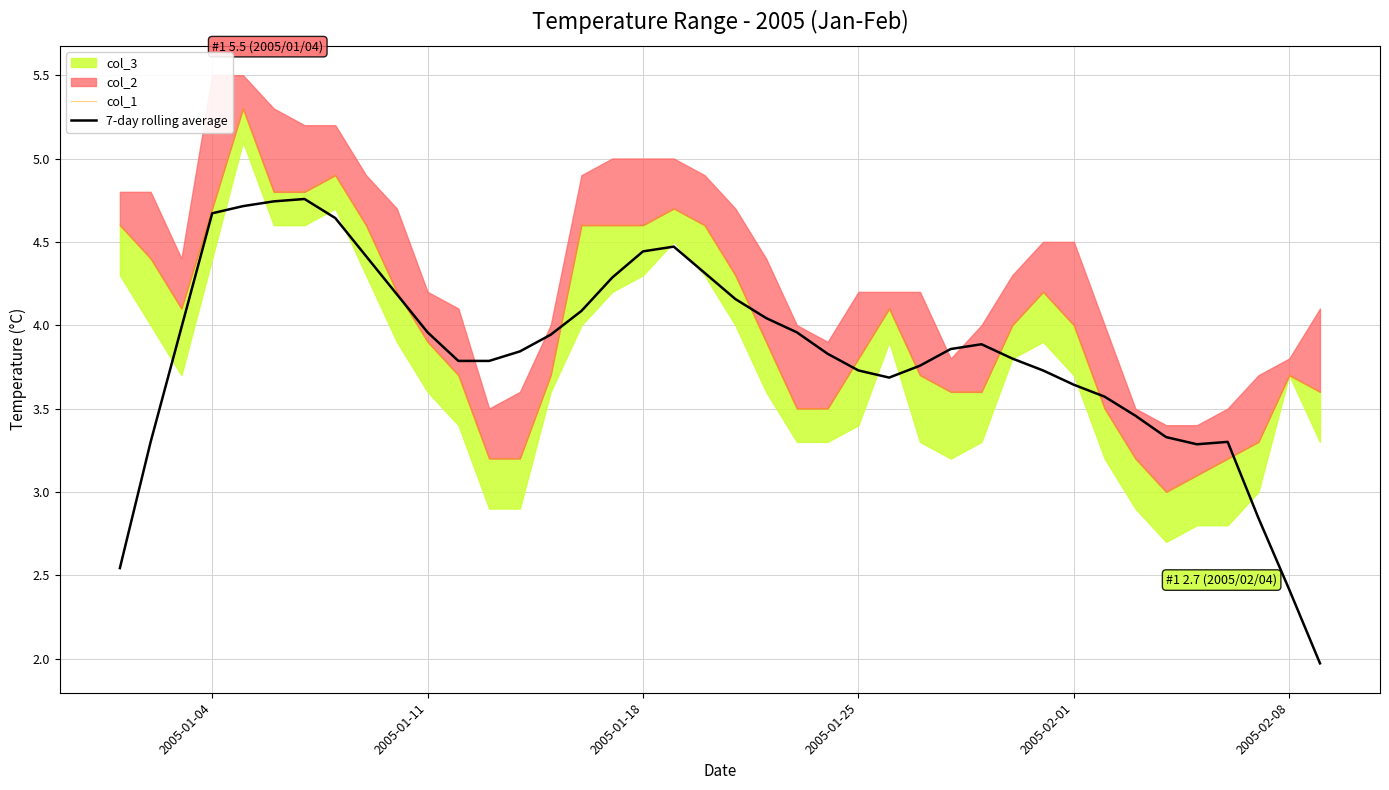

What is the minimum value for 7-day rolling average?

2.0